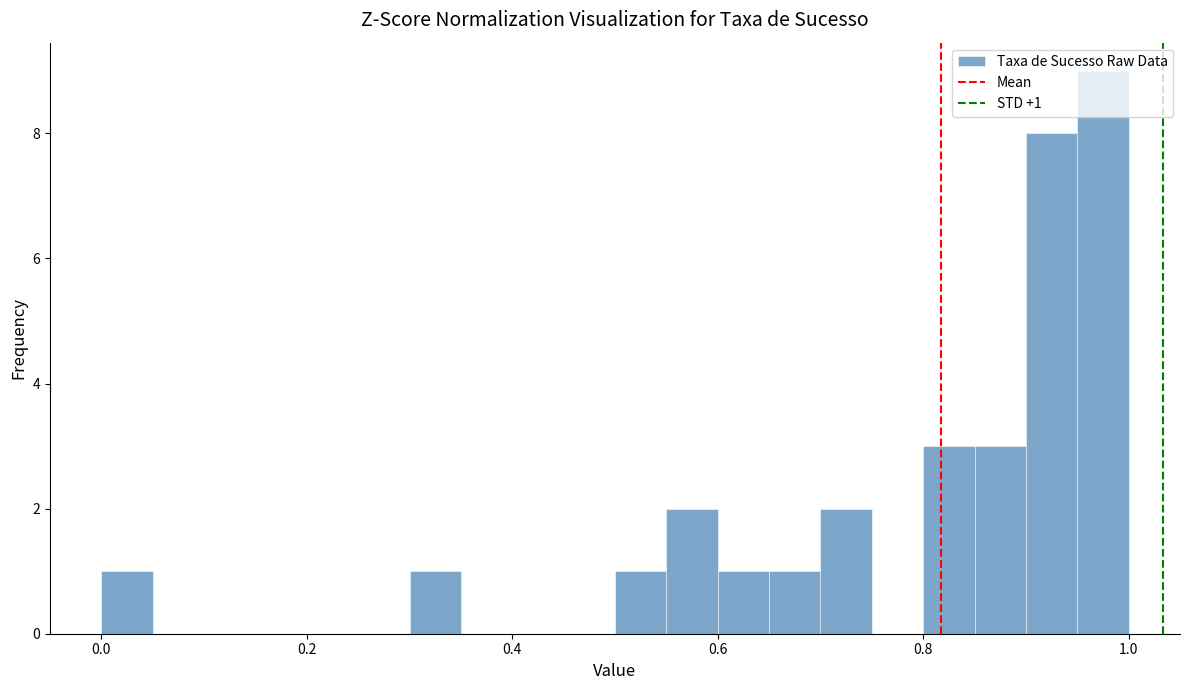

Read against the x-axis, roughly where is the centre of the tallest bar?

0.98